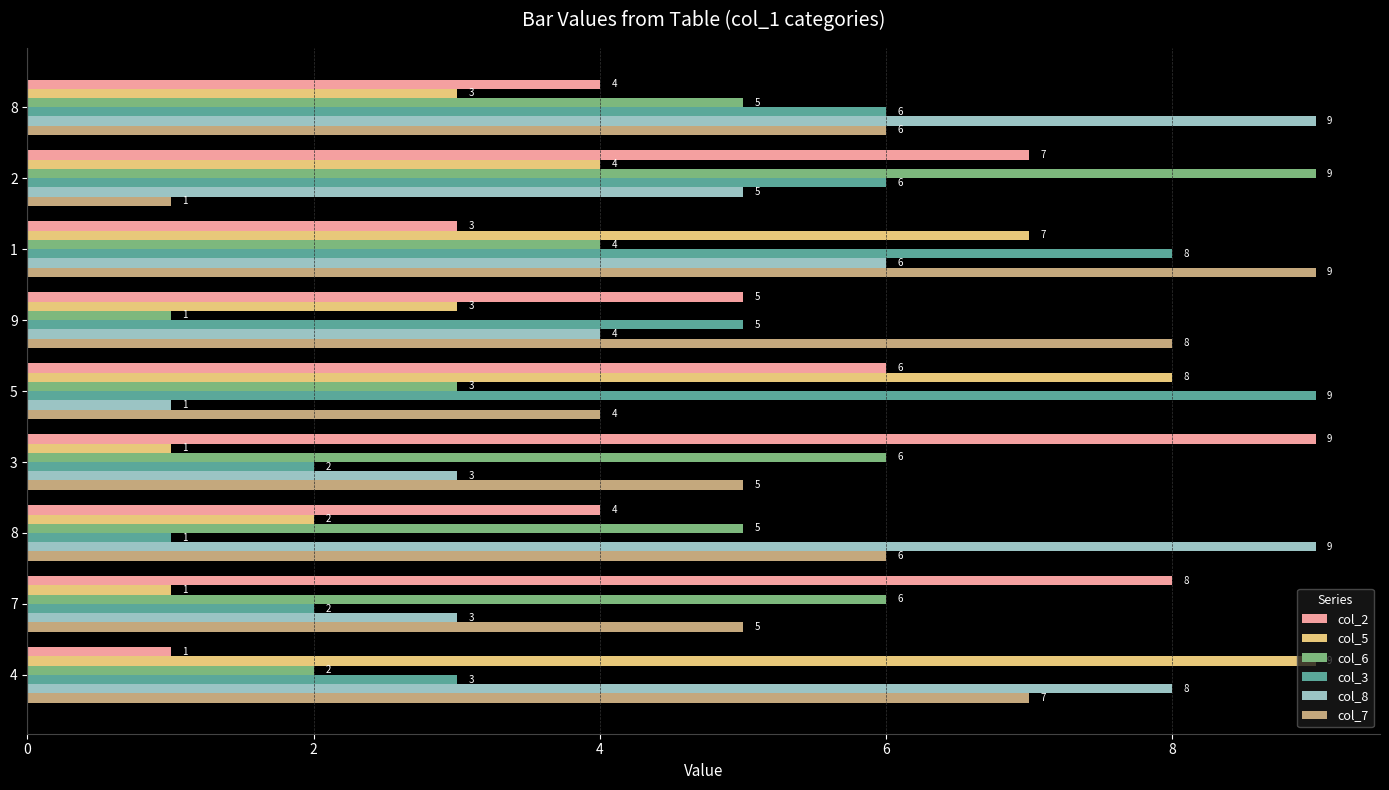

At which label is col_5 closest to 5?

2